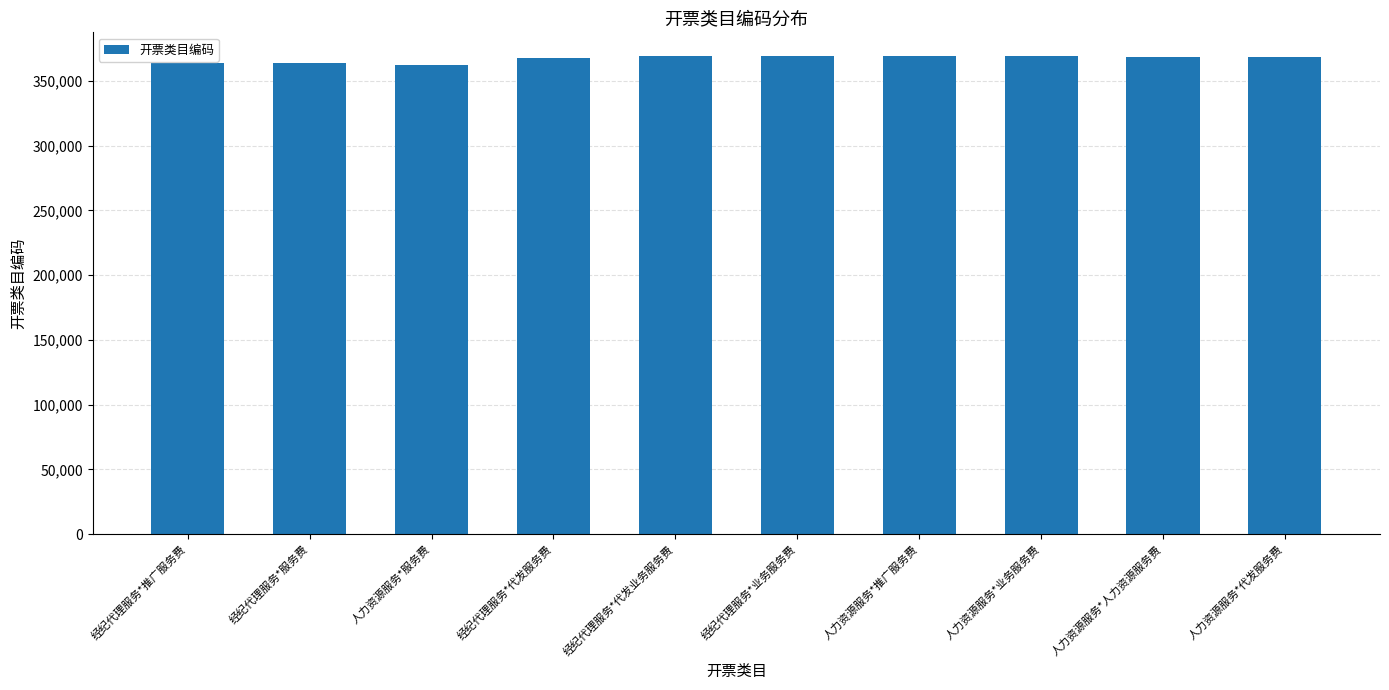

What is the value of the 8th bar from the left?

369006